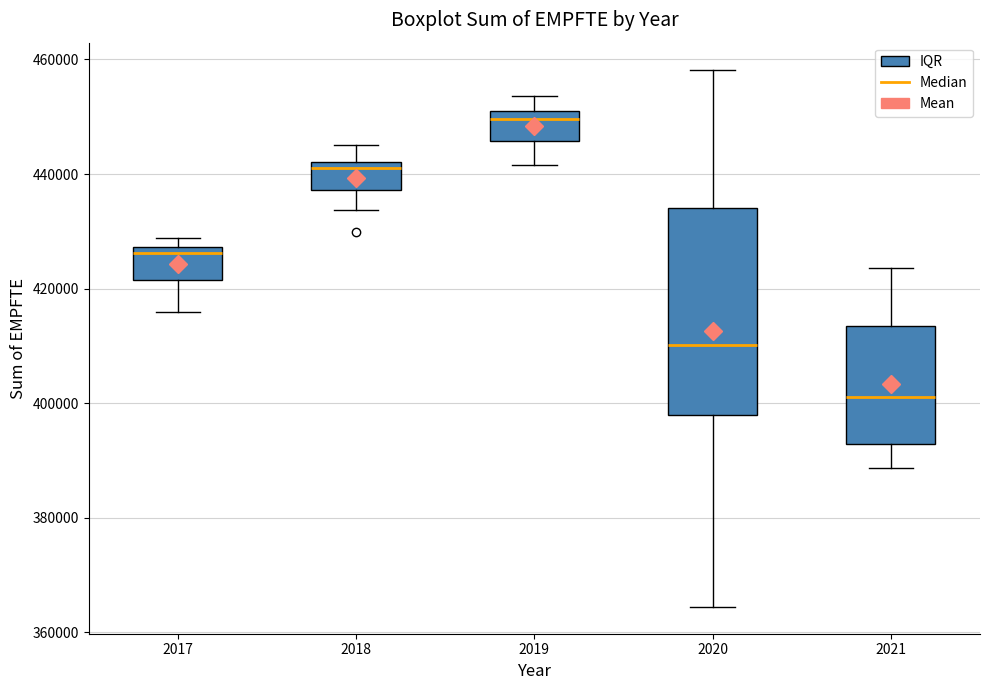

Which box is the tallest, from its lower edge to its upper edge?

2020